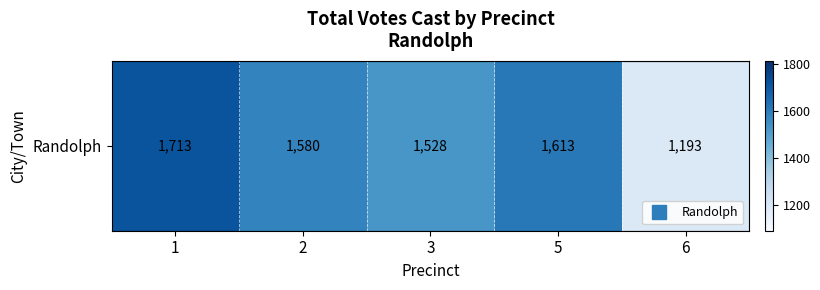

How many values are below 1580?

2